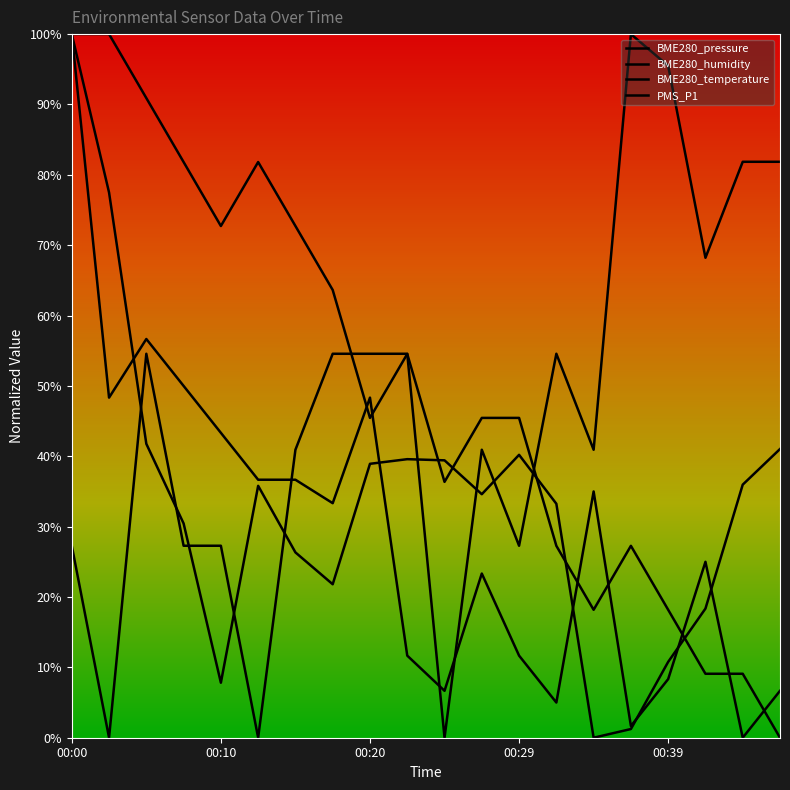

Between which two adjacent categories do PMS_P1 and BME280_humidity first intersect?

00:12 and 00:15